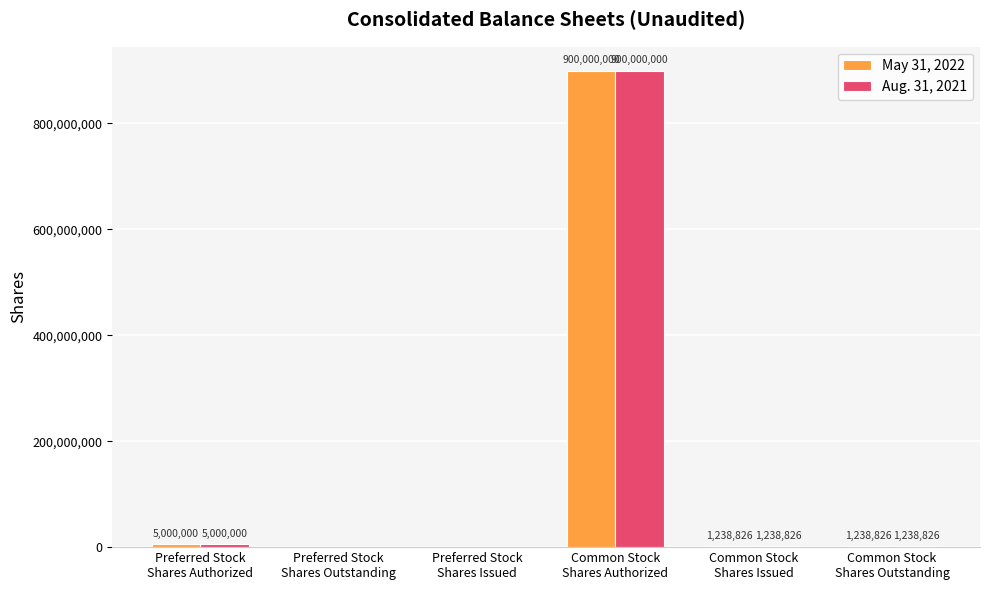

What is the sum of all May 31, 2022 values?

907477652